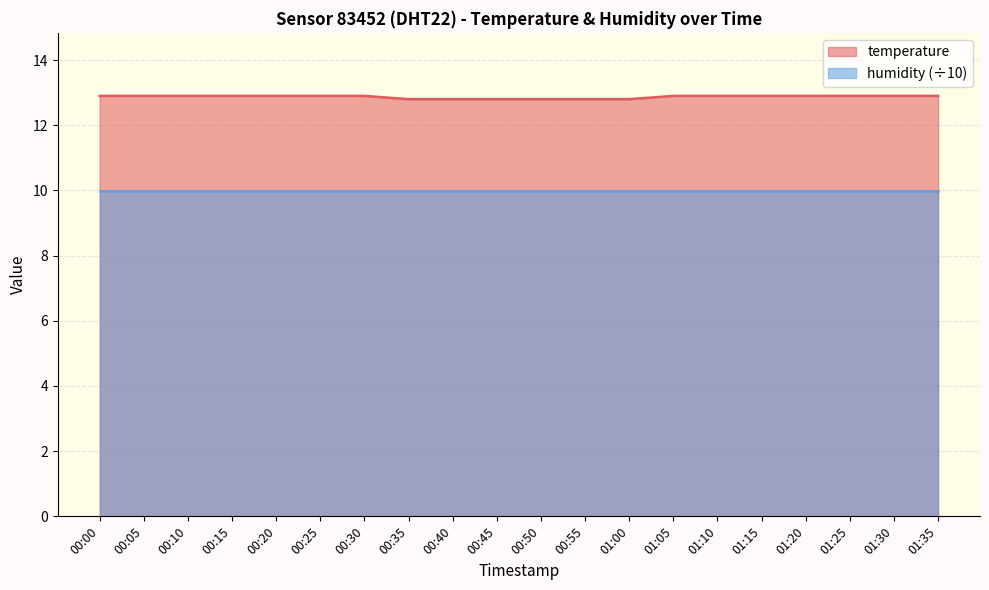

The chart shows a value of 20.1 at 00:40. True or false?

False